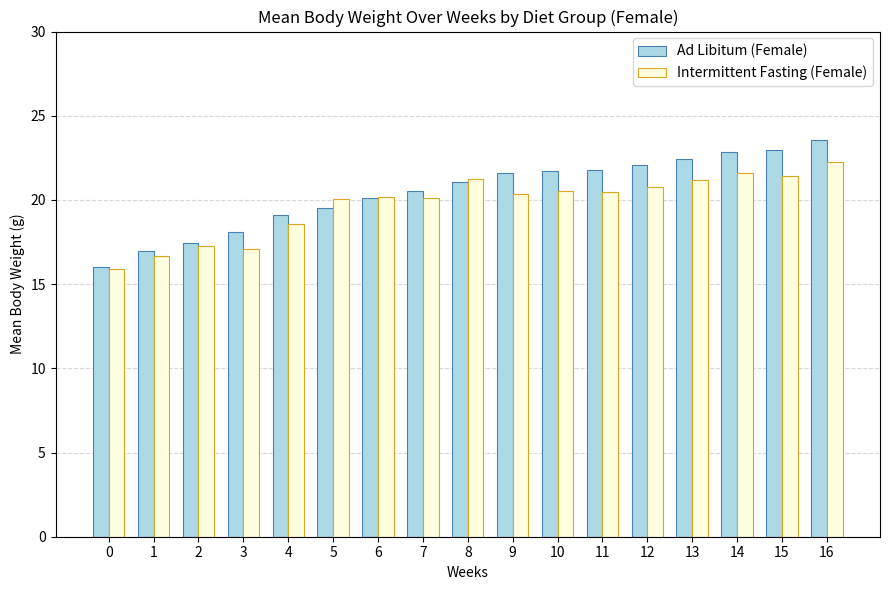

Between 4 and 11, which series saw the biggest shift?

Ad Libitum (Female)